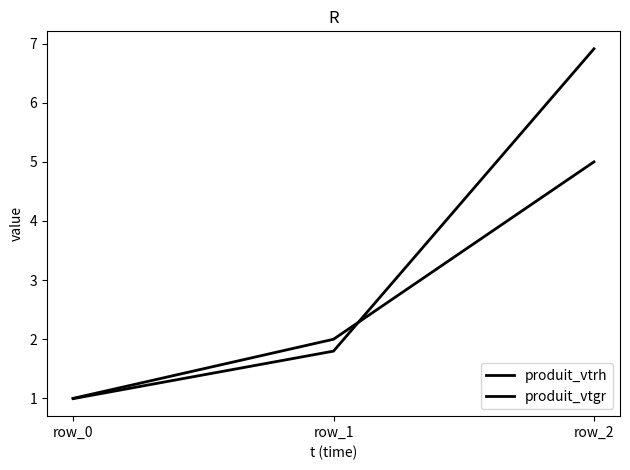

What is the spread (max minus min) of values at row_1?

0.2